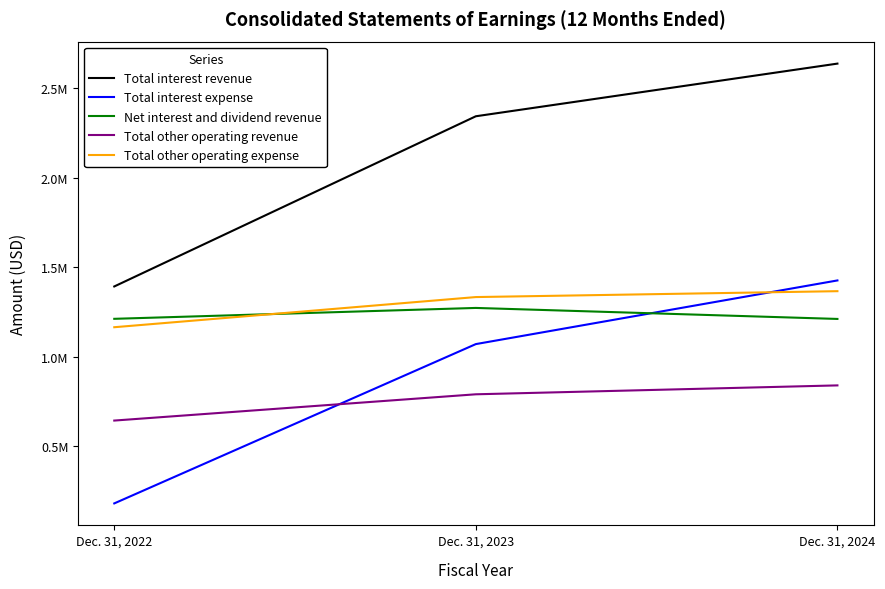

What is the difference between the maximum and minimum values in the Net interest and dividend revenue series?

61422